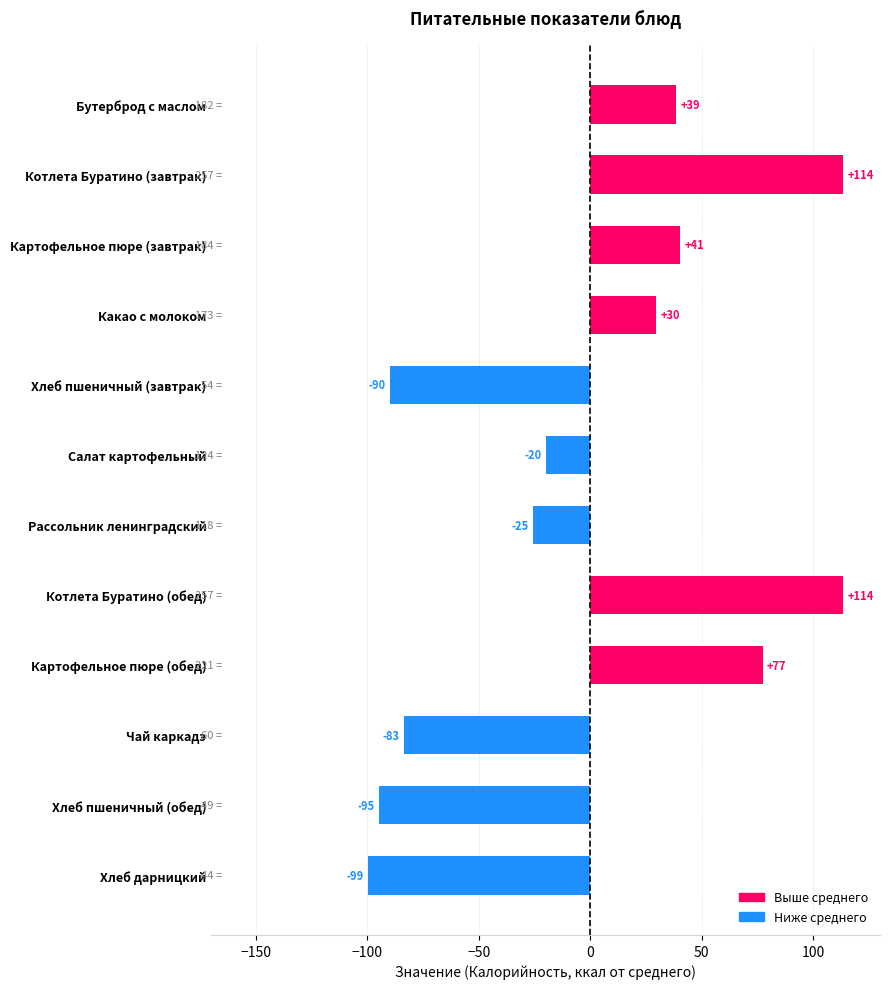

What is the difference between the maximum and minimum values?

213.0